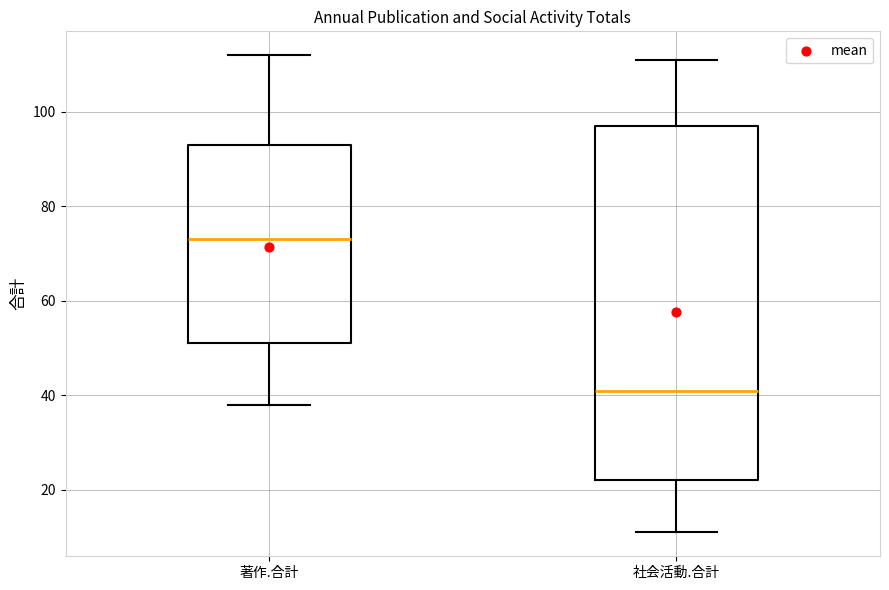

Where is the upper edge of the box for 社会活動.合計 on the y-axis? The values are not printed on the chart, so give them approximately, as read against the axis.

98